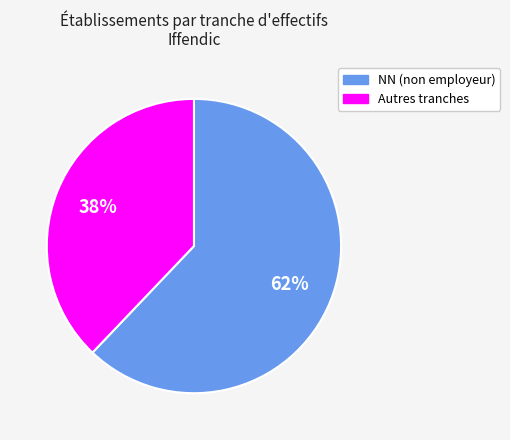

To the nearest percent, what is the average slice percentage?

50%